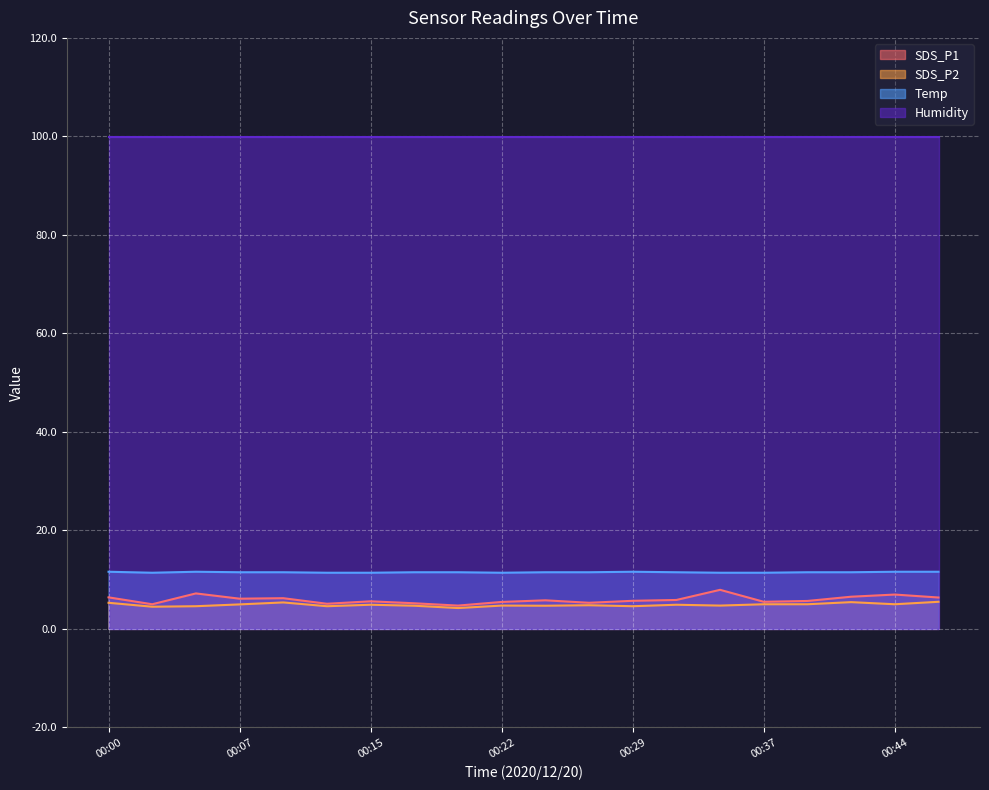

In Temp, how many points are higher than both neighbors (excluding endpoints)?

2